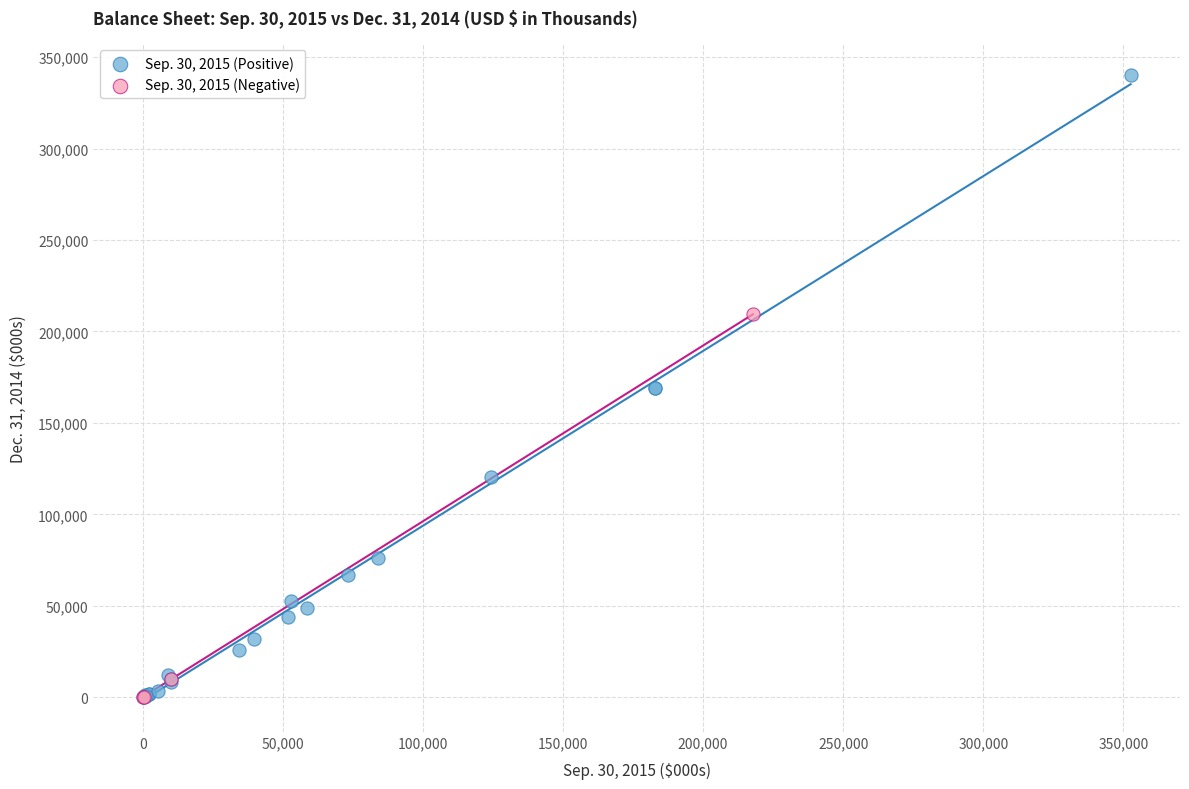

Which series has the largest Y range (max minus min)?

Sep. 30, 2015 (Positive)